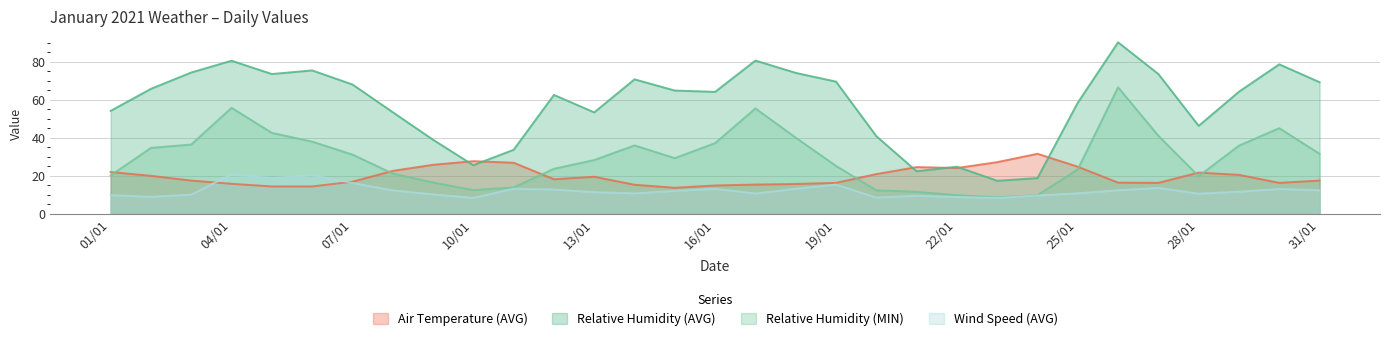

Which series ends up on top after the final intersection of Air Temperature (AVG) and Relative Humidity (MIN)?

Relative Humidity (MIN)